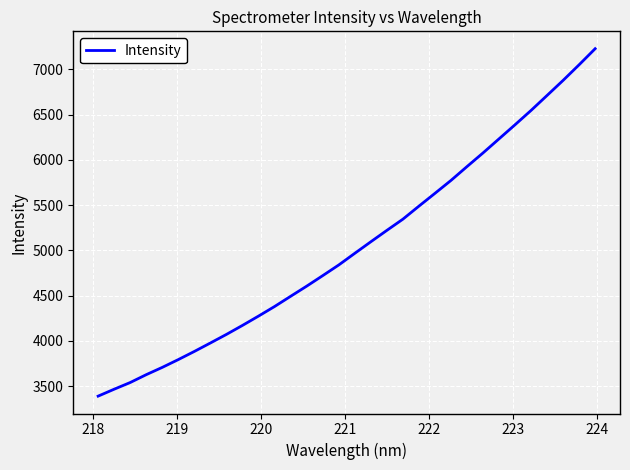

What is the smallest value displayed?

3388.2